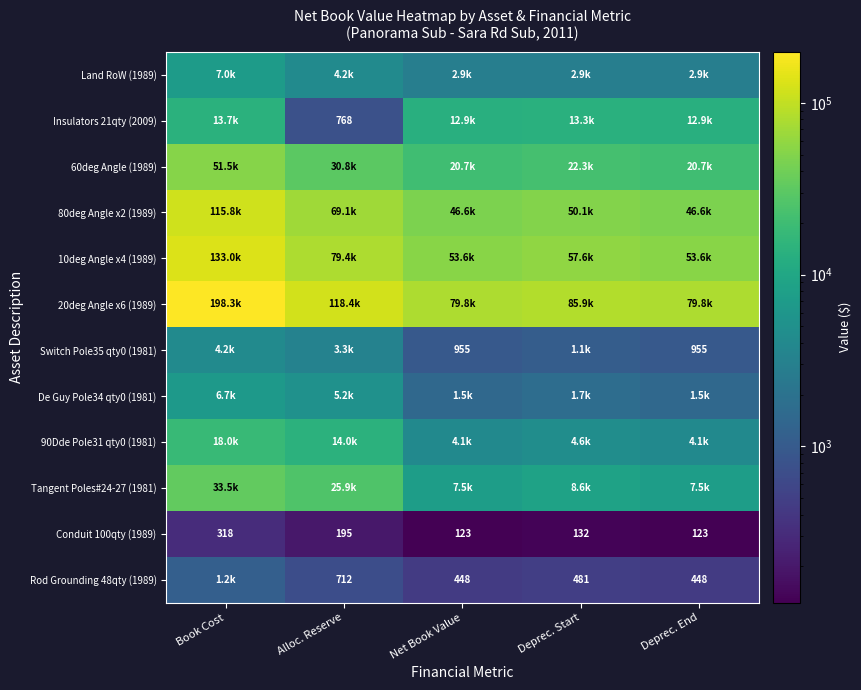

At which label does Conduit 100qty (1989) reach its peak?

Book Cost